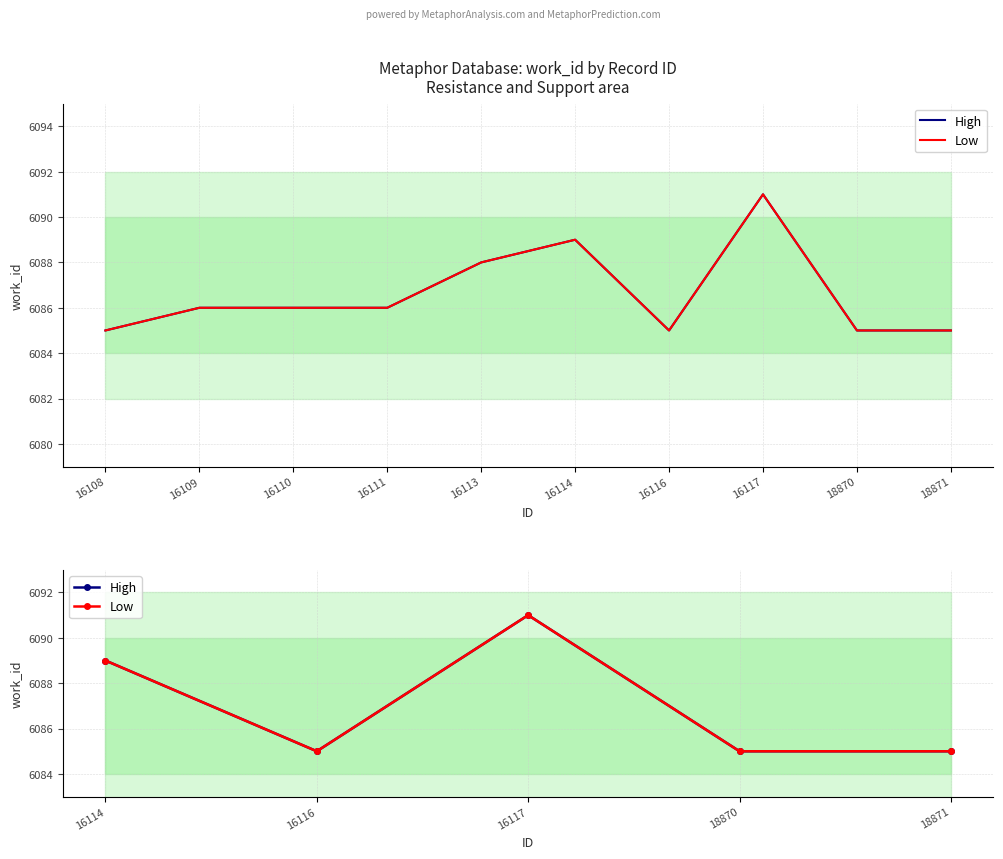

Which series has the largest total across all categories?

High